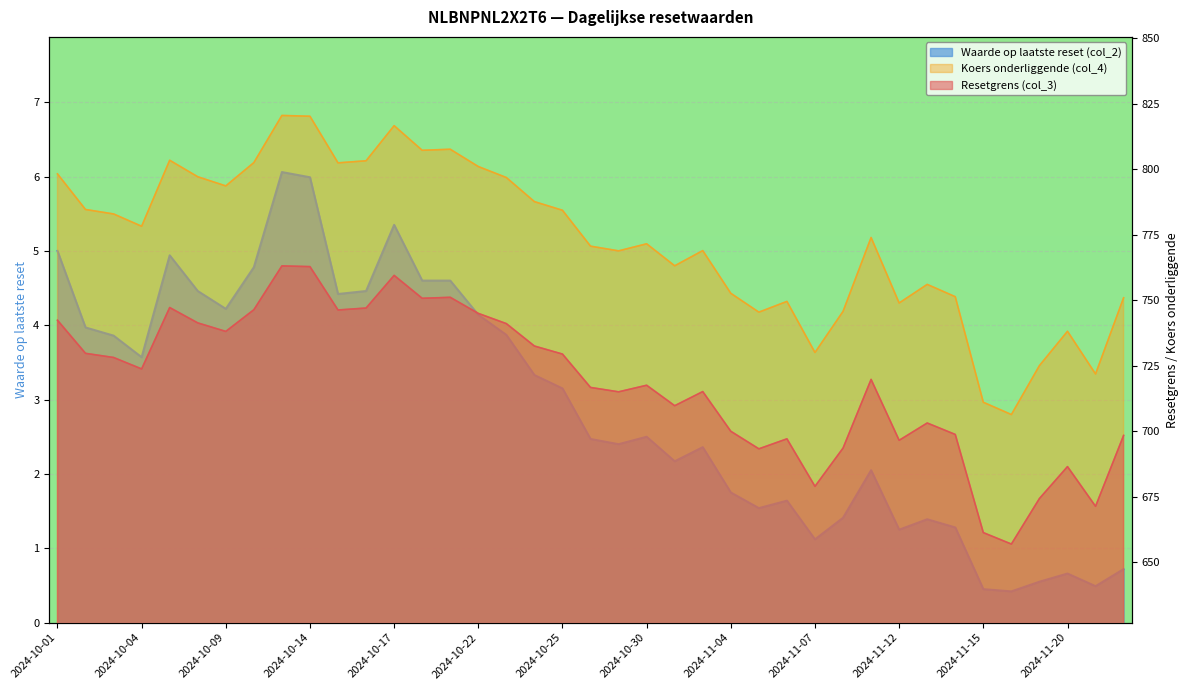

What is the label of the 30th point from the left?

2024-11-11